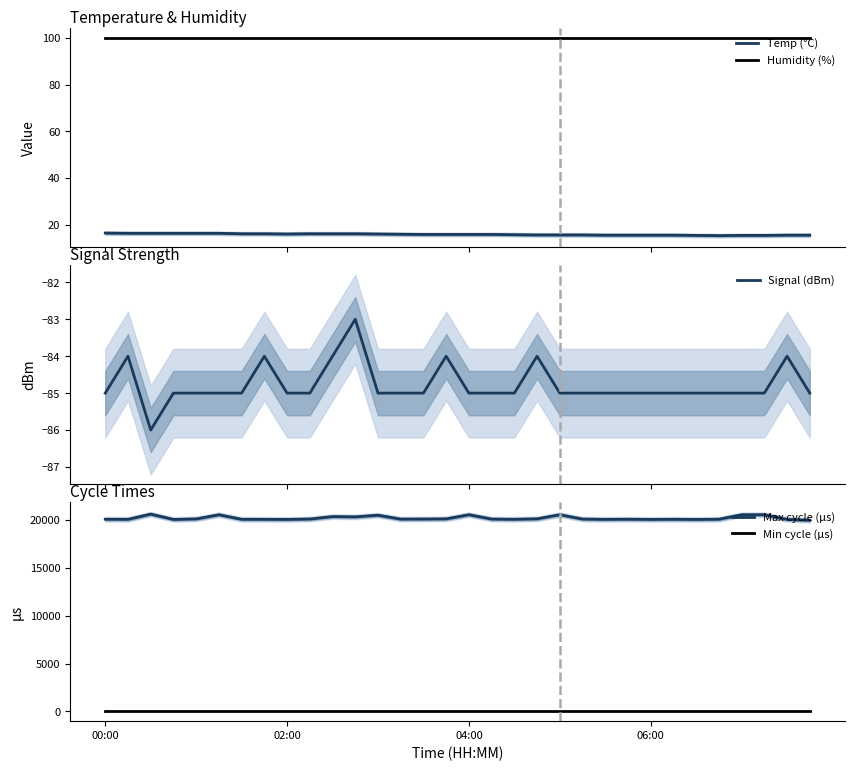

What is the average value of the Min cycle (µs) series?

28